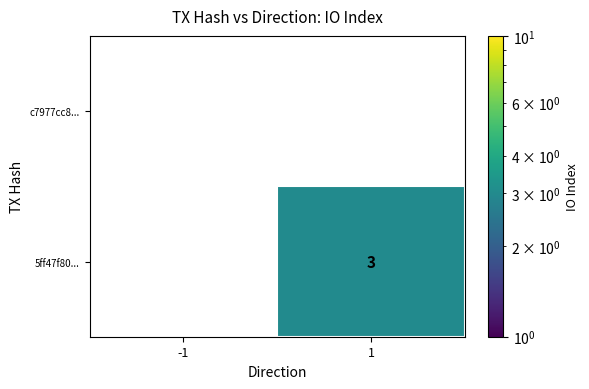

Which label corresponds to the smallest value in the chart?

1